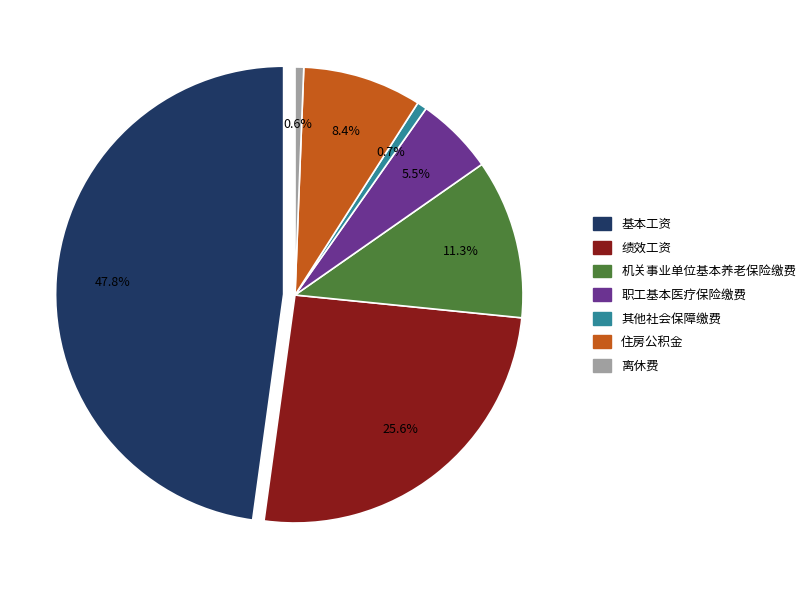

What is the total percentage of 其他社会保障缴费 and 离休费?

1.3%